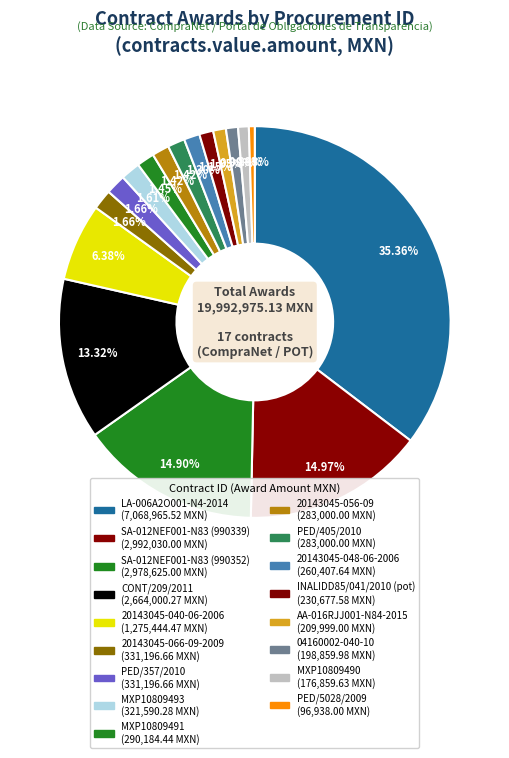

Does any single category account for the majority?

No